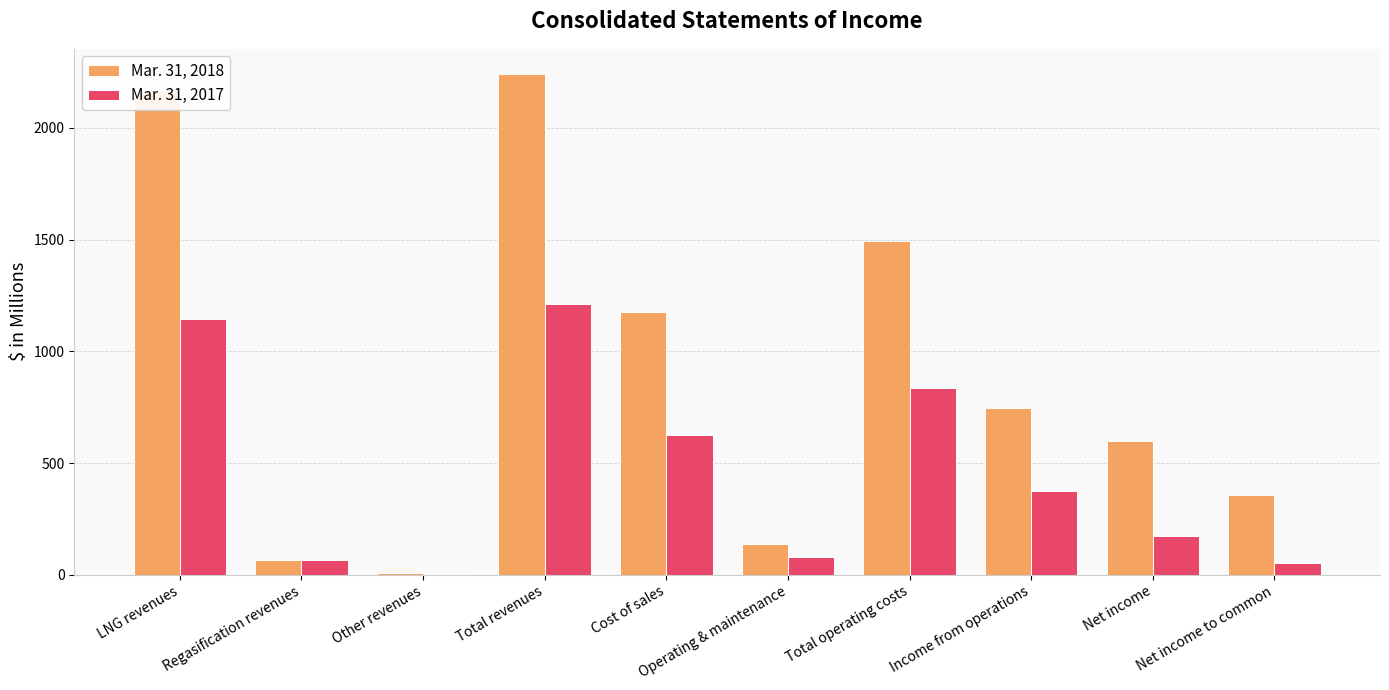

The value of Mar. 31, 2017 at Total operating costs is 835. True or false?

True